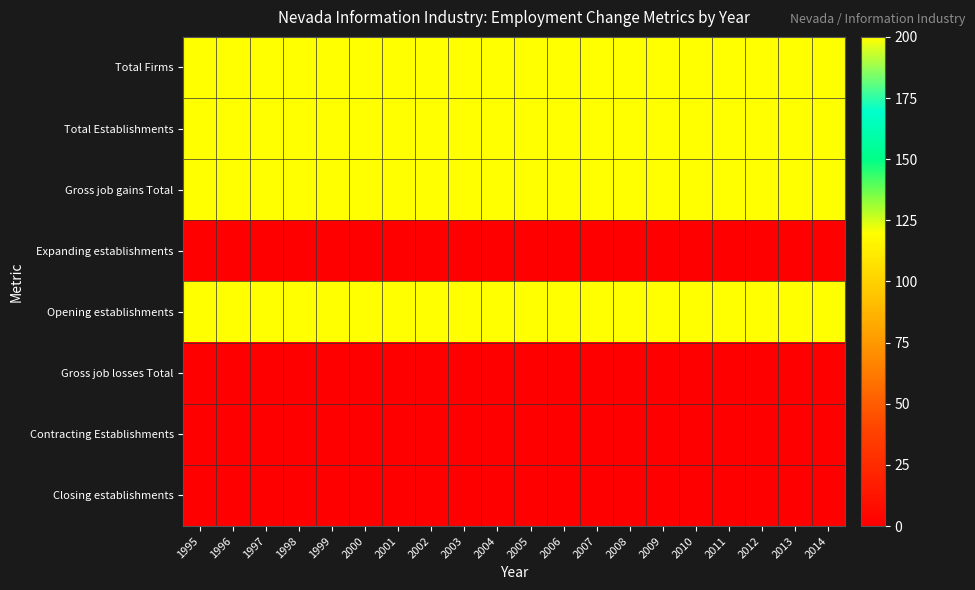

Count the number of categories in the chart.

20